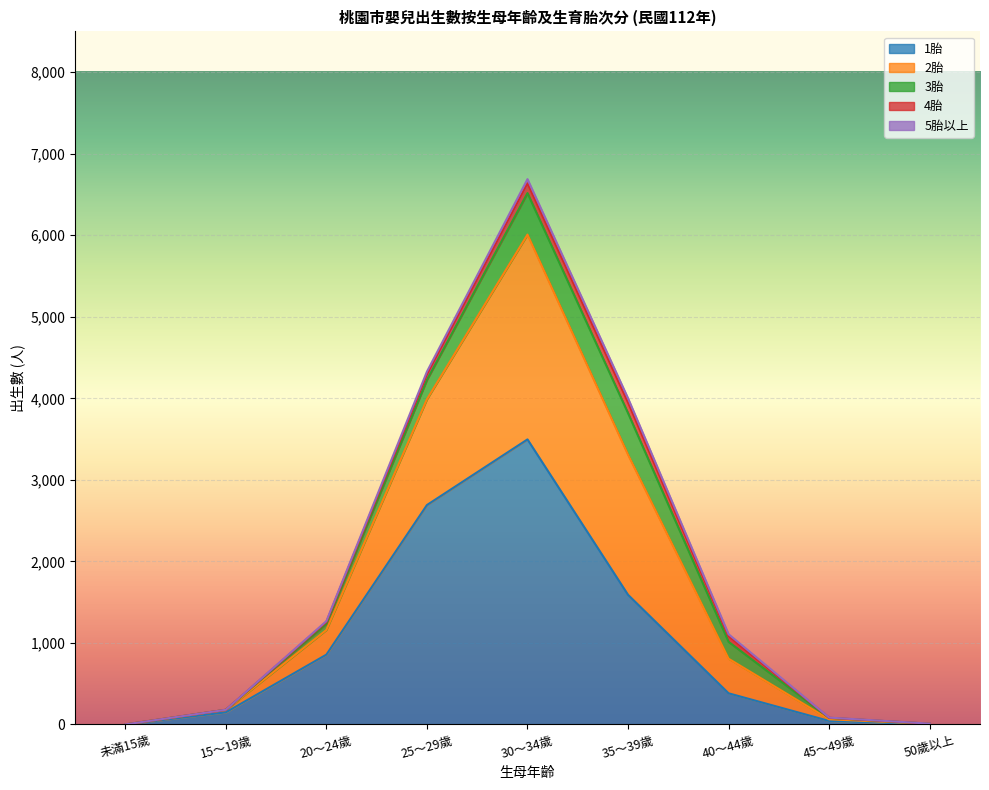

Read the 2胎 value at 25～29歲, to the nearest 10.

1300